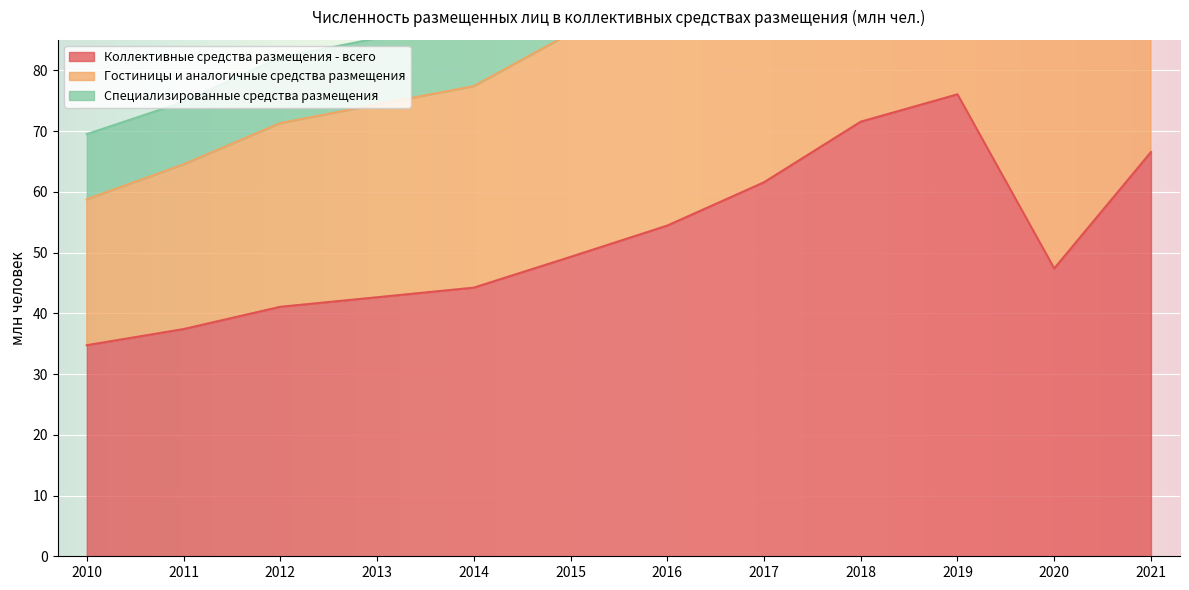

List the labels in order of Коллективные средства размещения - всего value, smallest first.

2010, 2011, 2012, 2013, 2014, 2020, 2015, 2016, 2017, 2021, 2018, 2019